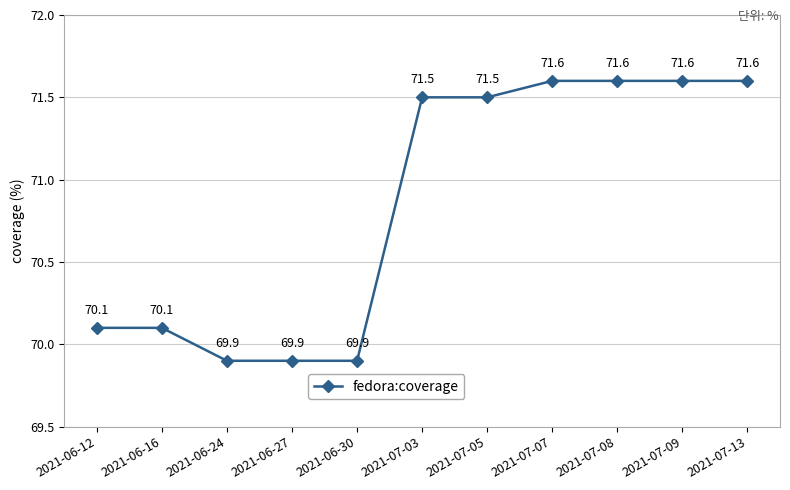

What is the difference between the maximum and minimum values?

1.7